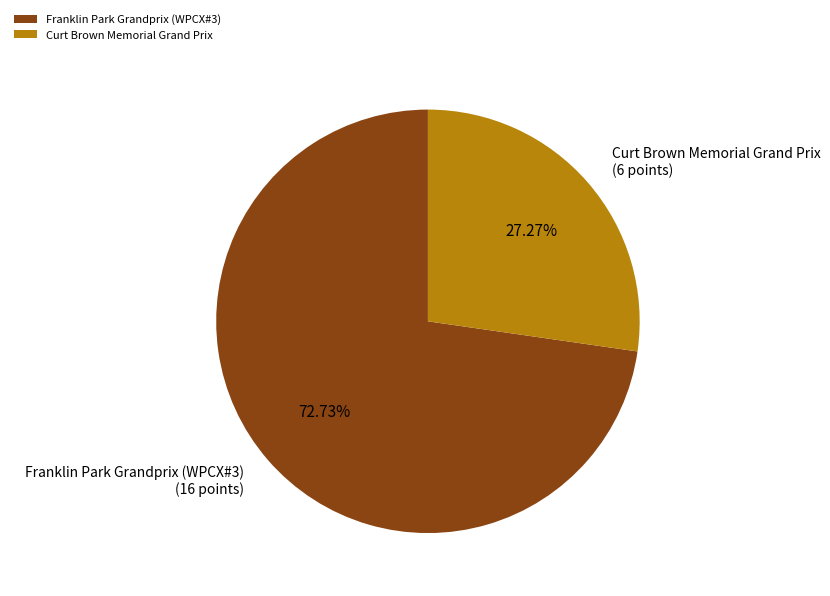

Count the number of slices in the pie.

2